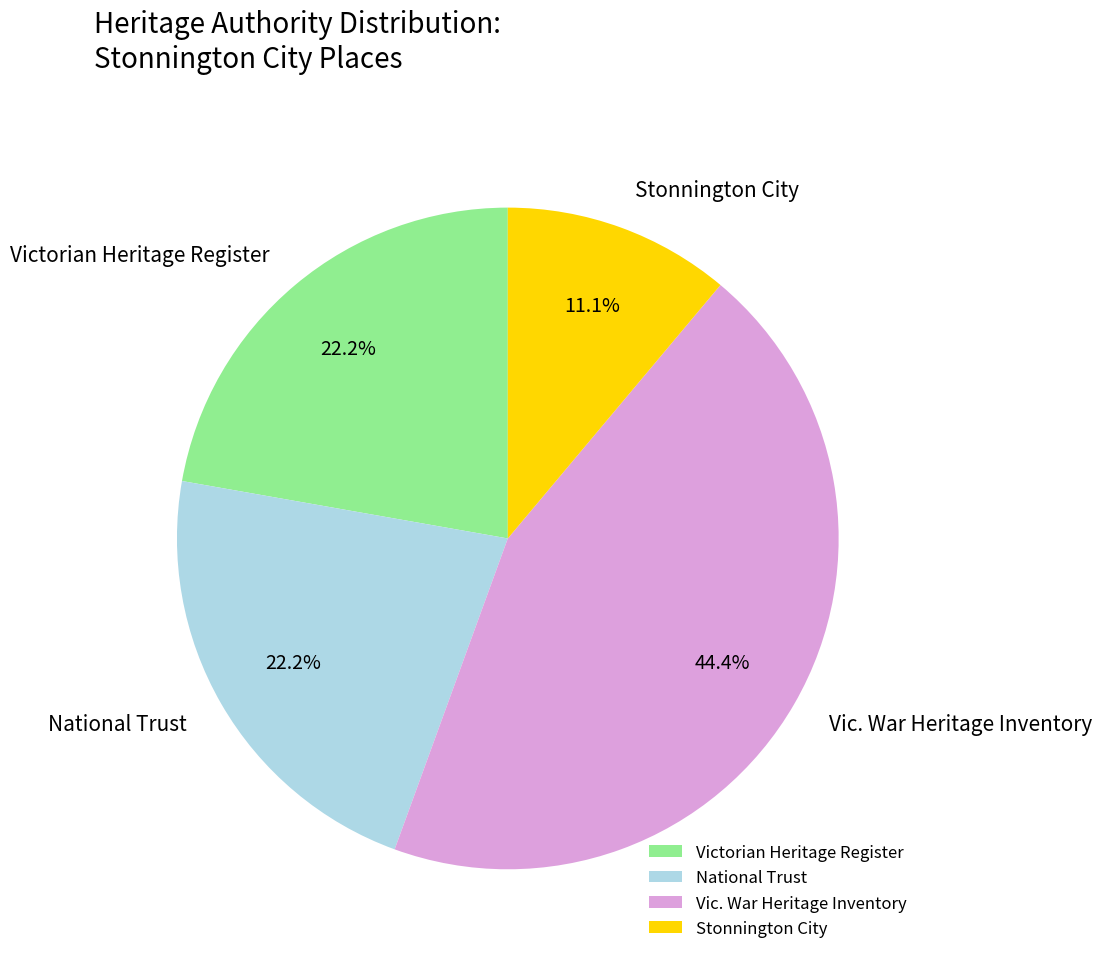

Which category has the biggest portion of the pie?

Vic. War Heritage Inventory